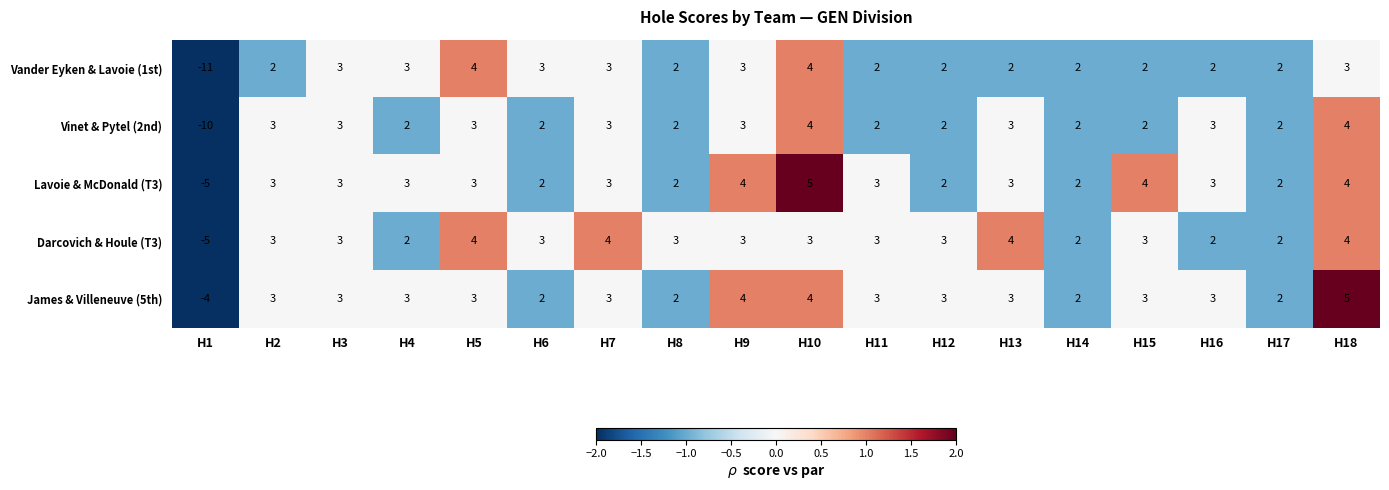

True or false: Vinet & Pytel (2nd) has a value of 3 at H5.

True